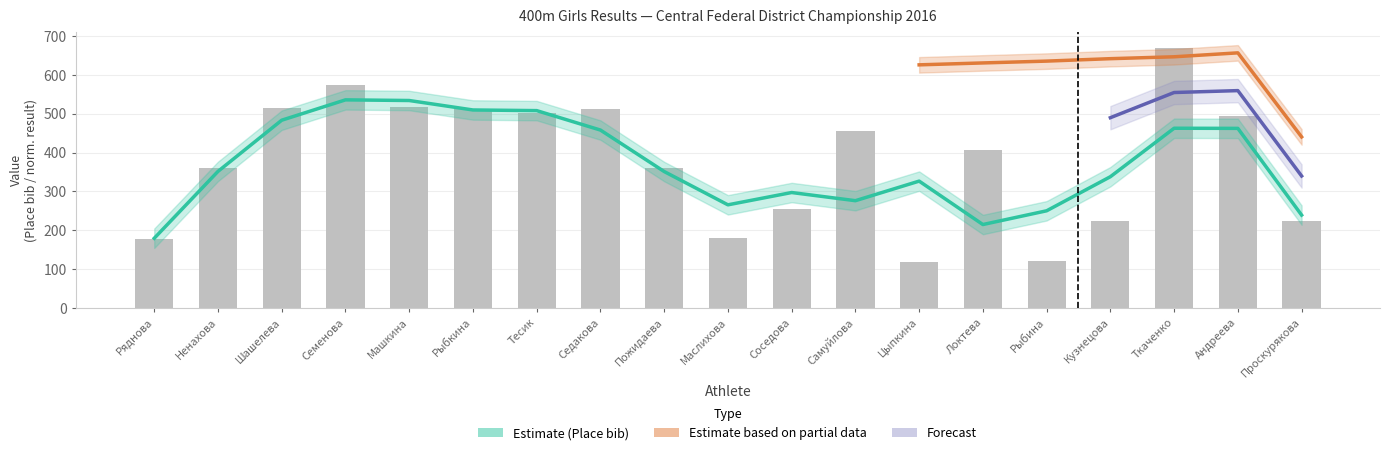

Which has a higher value, Кузнецова or Маслихова?

Кузнецова